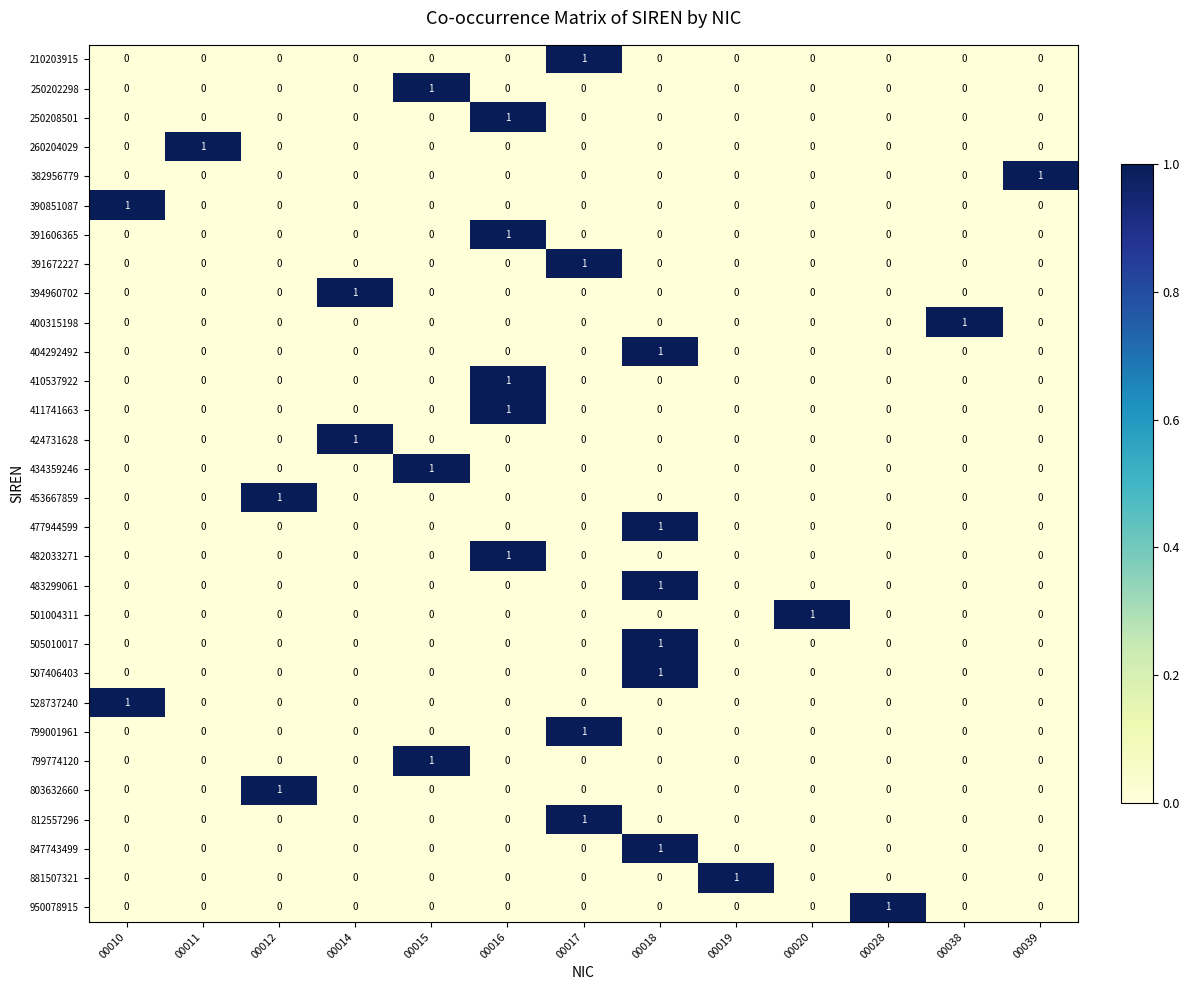

What is the total value across all series at 00015?

3